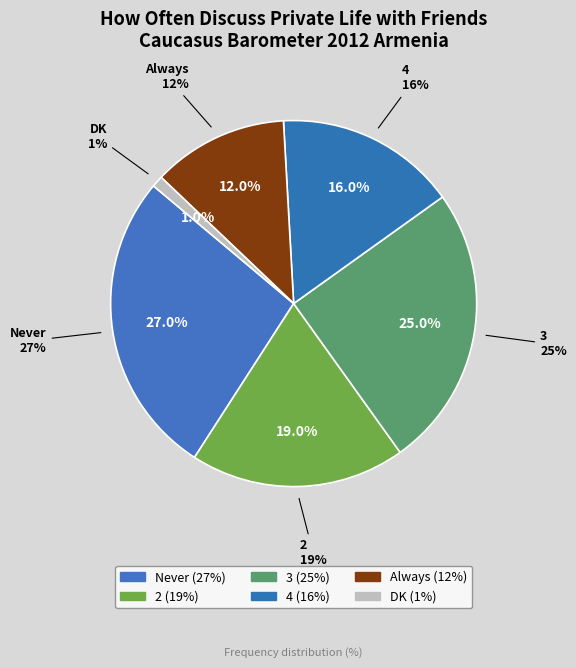

Which slice is the largest?

Never